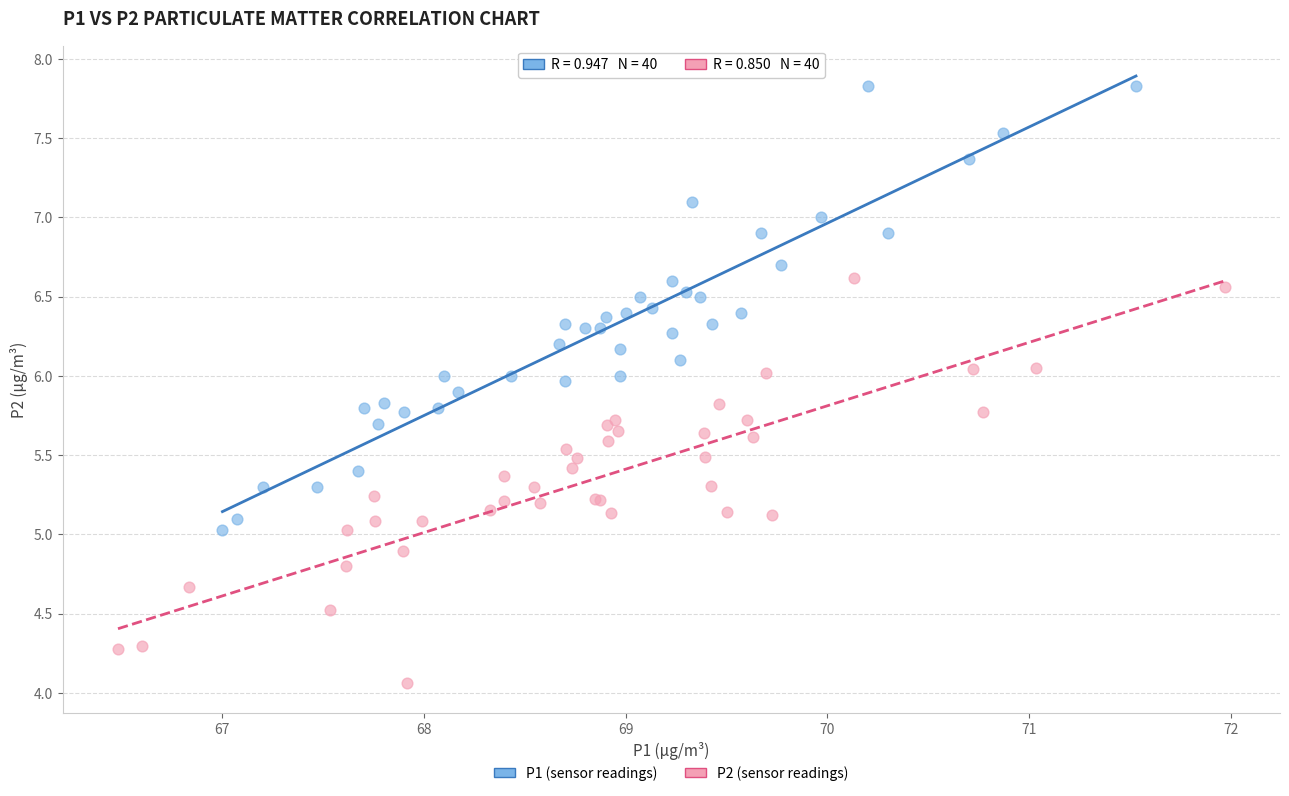

Which series has the largest Y range (max minus min)?

P1 (sensor readings)